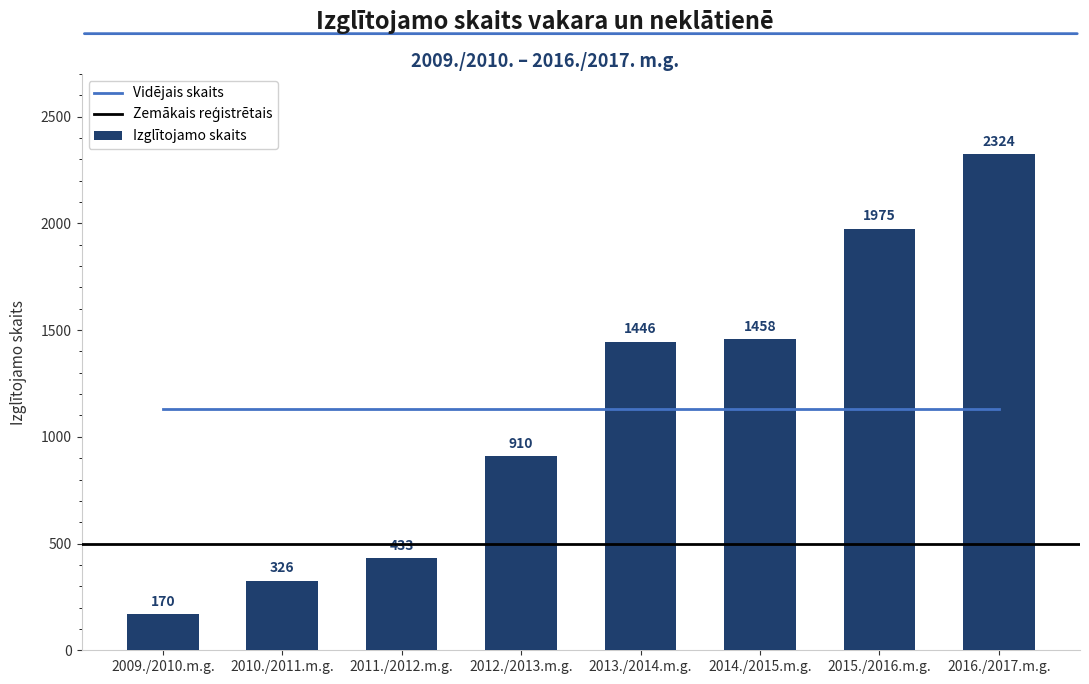

List the labels in order of value, largest first.

2016./2017.m.g., 2015./2016.m.g., 2014./2015.m.g., 2013./2014.m.g., 2012./2013.m.g., 2011./2012.m.g., 2010./2011.m.g., 2009./2010.m.g.